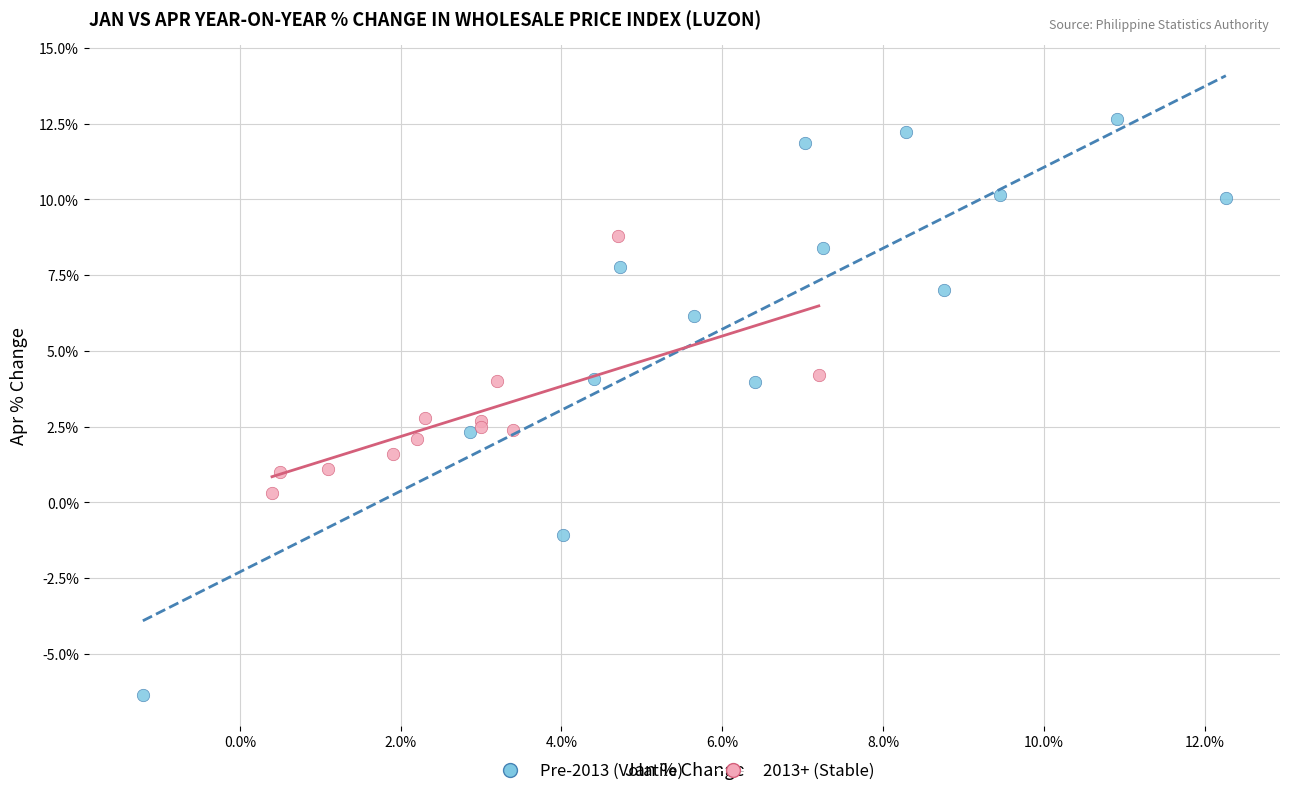

Which series reaches the minimum Y coordinate?

Pre-2013 (Volatile)